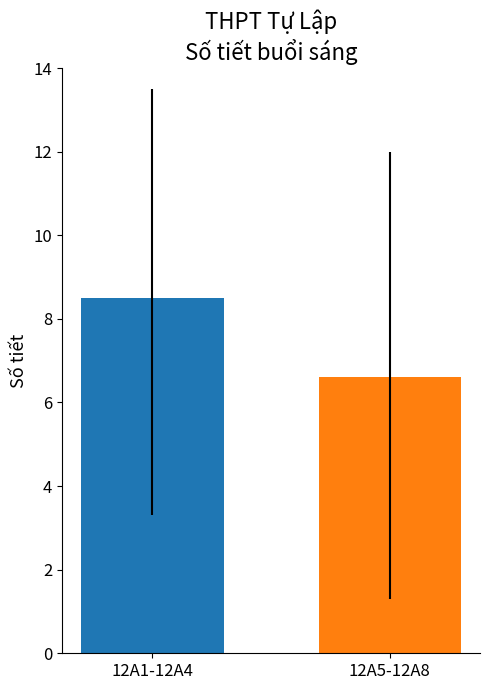

What is the difference between the values at 12A5-12A8 and 12A1-12A4?

1.9